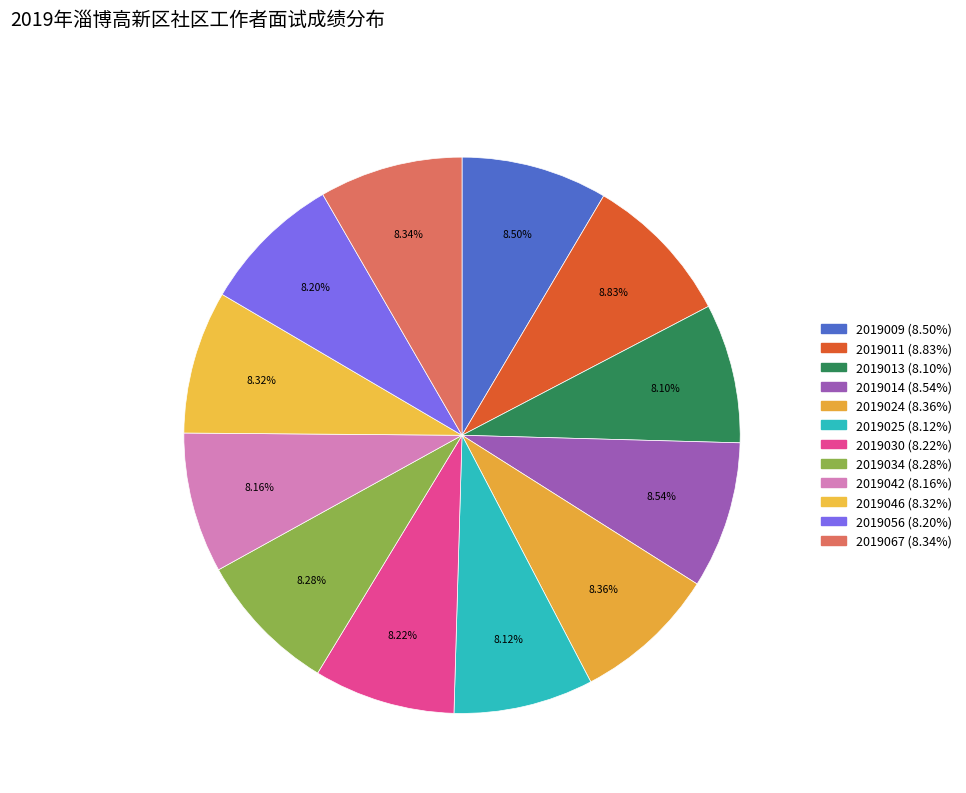

What percentage is NOT represented by 2019009?

91.5%